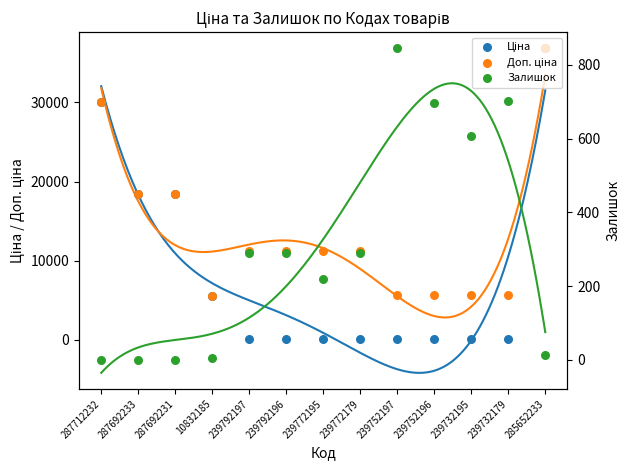

What is the total value across all series at 10832185?

11126.7